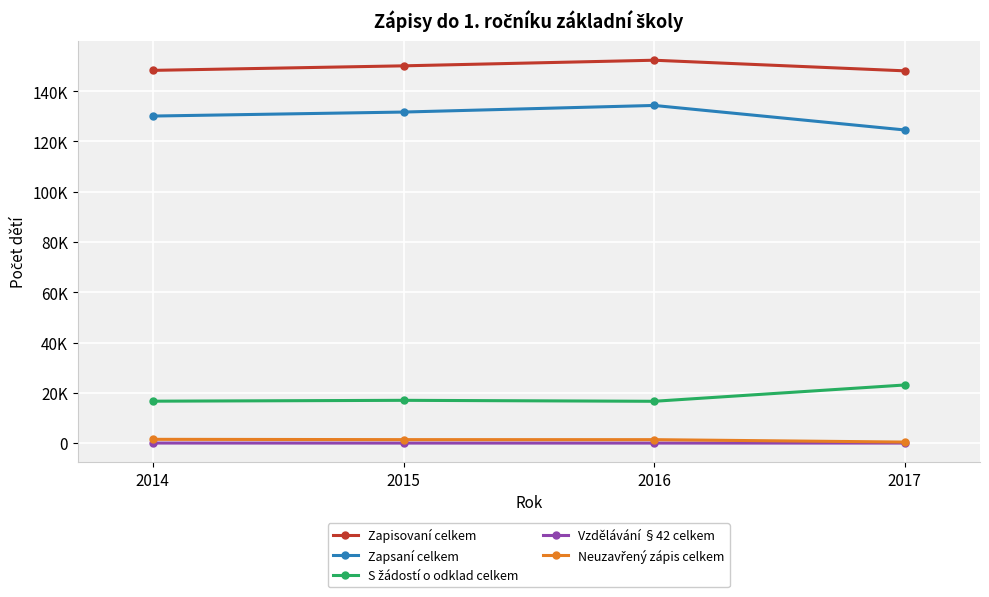

What is the difference between the second highest and second lowest values in the Zapisovaní celkem series?

1804